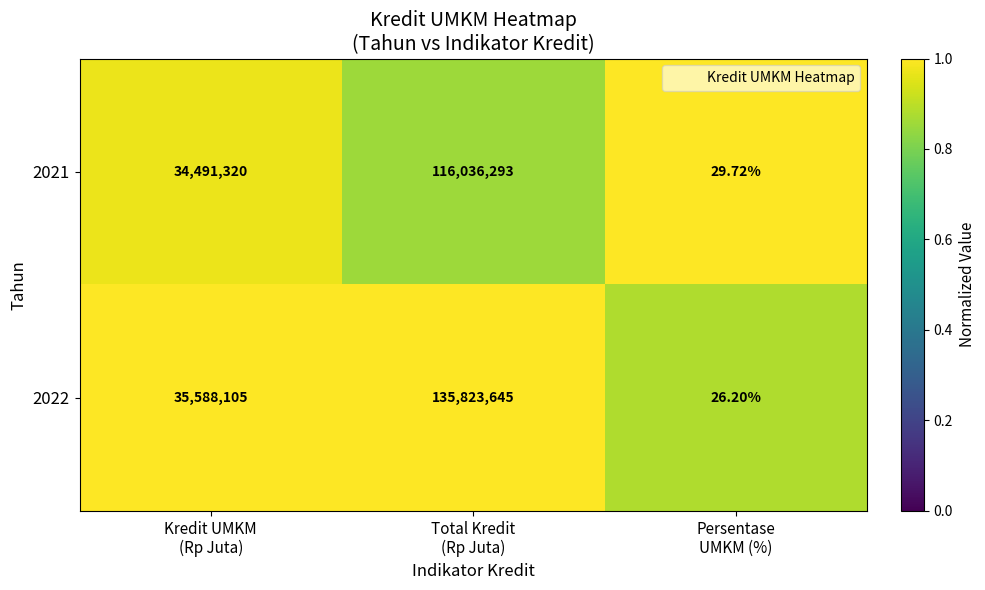

List the series in order of their overall mean, lowest first.

2021, 2022